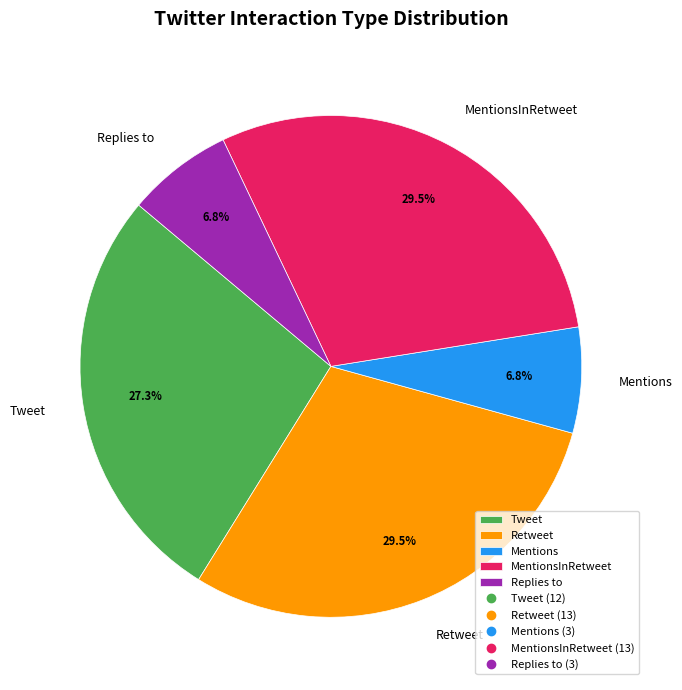

The Tweet slice represents 37% of the pie. True or false?

False